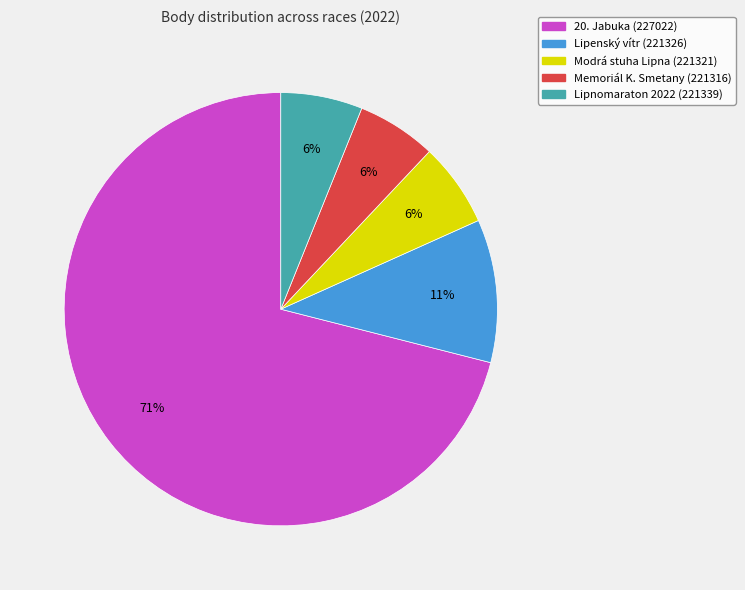

Which has a higher value, Lipenský vítr (221326) or Memoriál K. Smetany (221316)?

Lipenský vítr (221326)